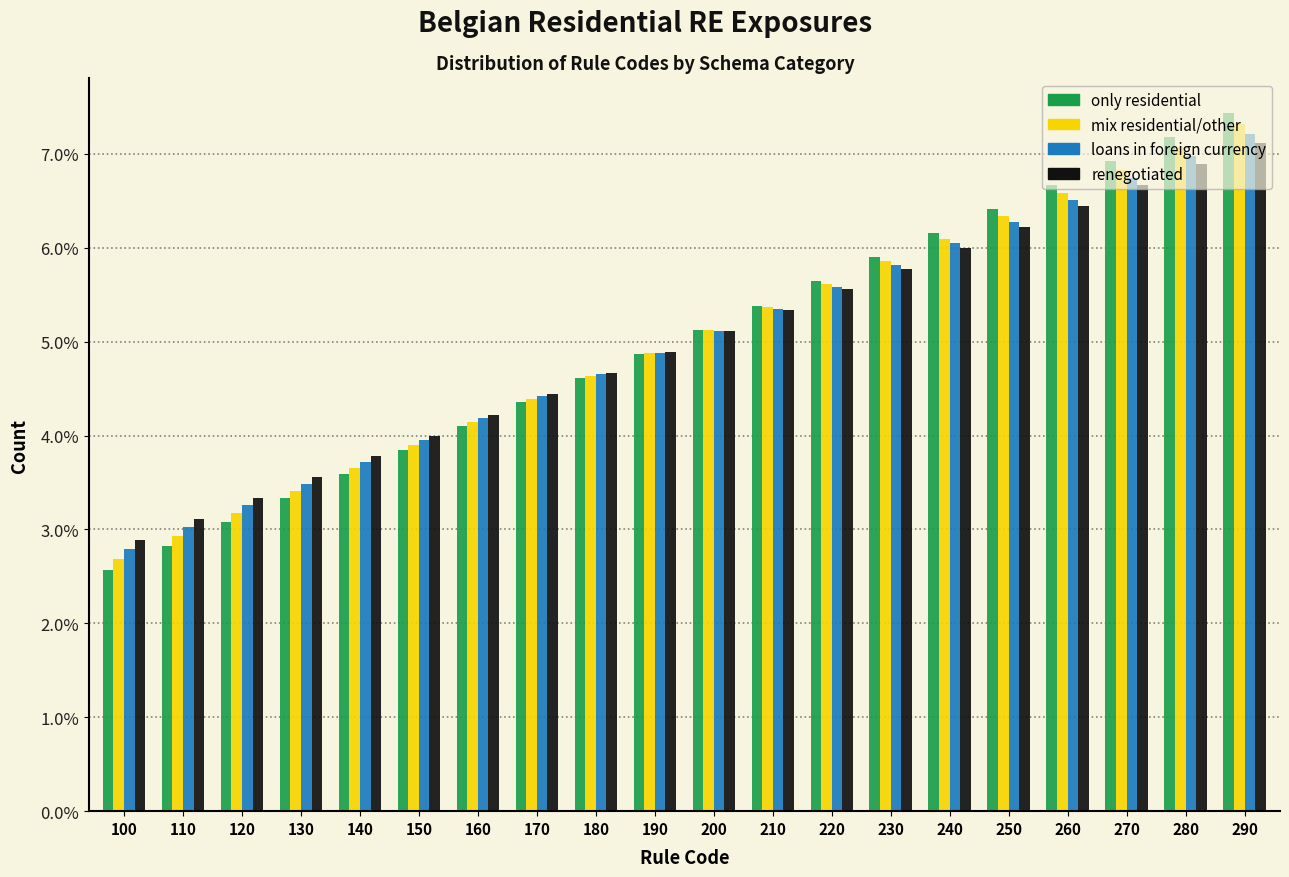

Which series changed the most between 220 and 260?

only residential